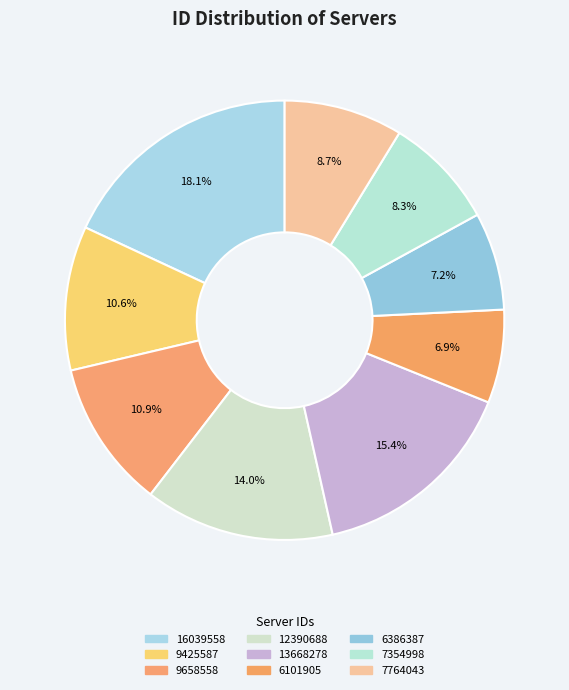

How many segments does this pie chart have?

9